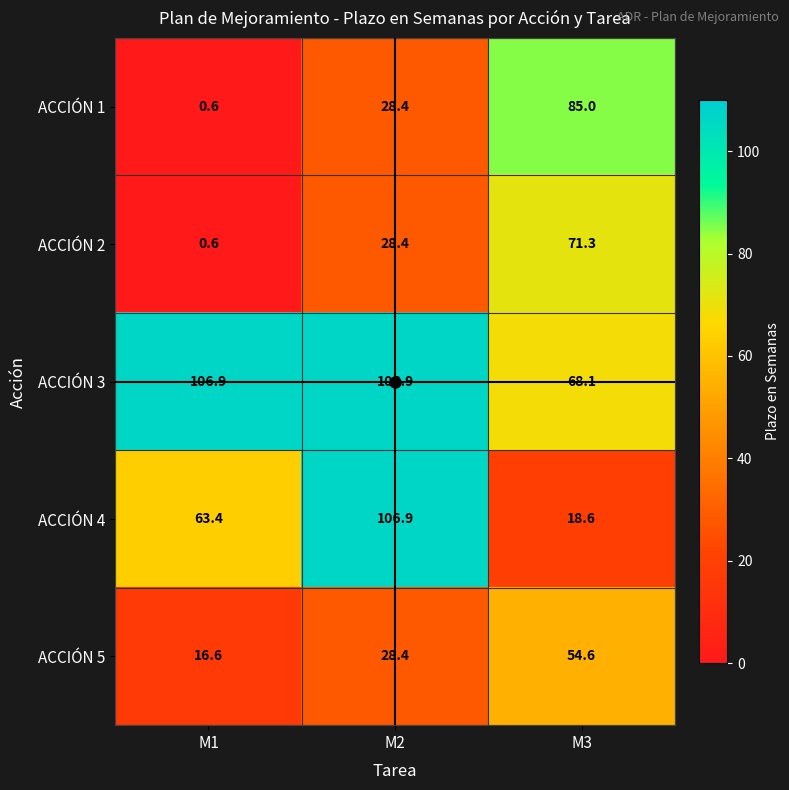

What is the difference between the maximum and minimum values in the ACCIÓN 2 series?

70.7